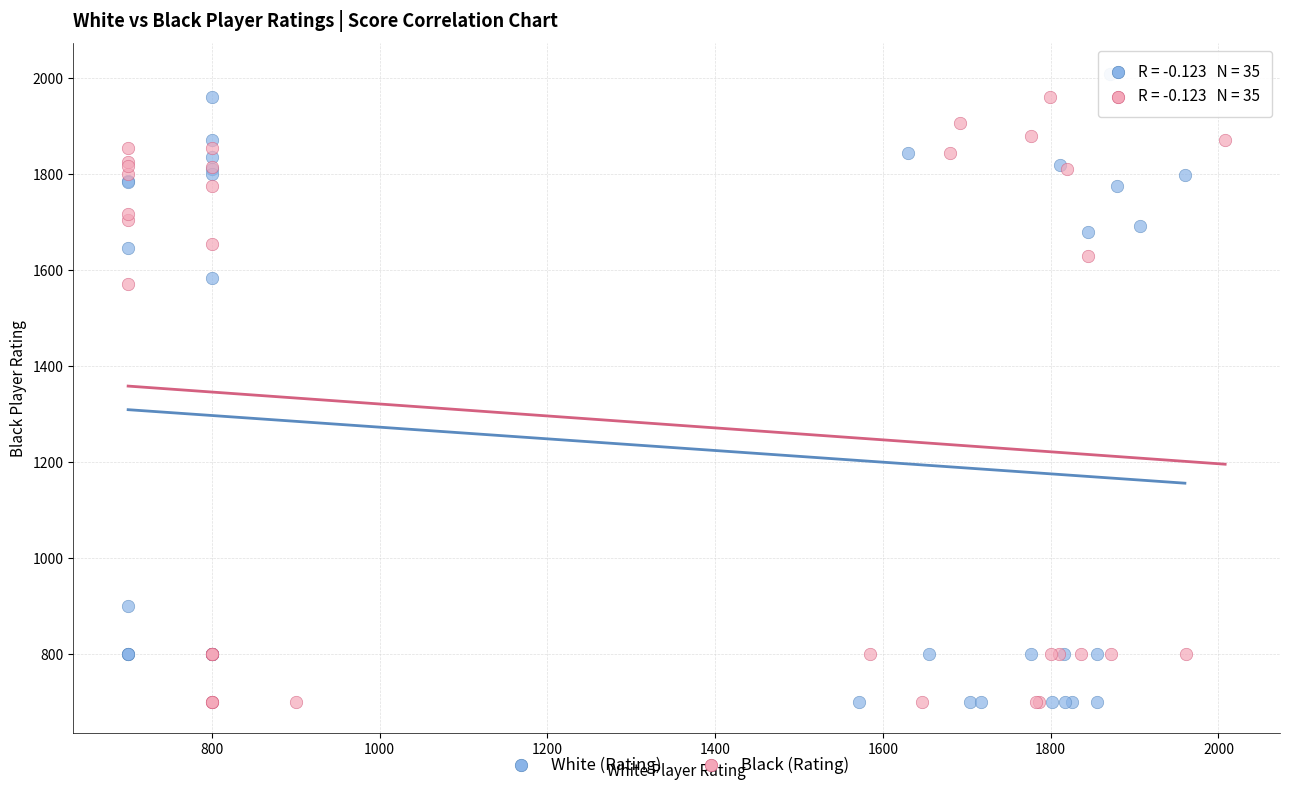

What are all the series names shown in the legend?

White (Rating), Black (Rating)